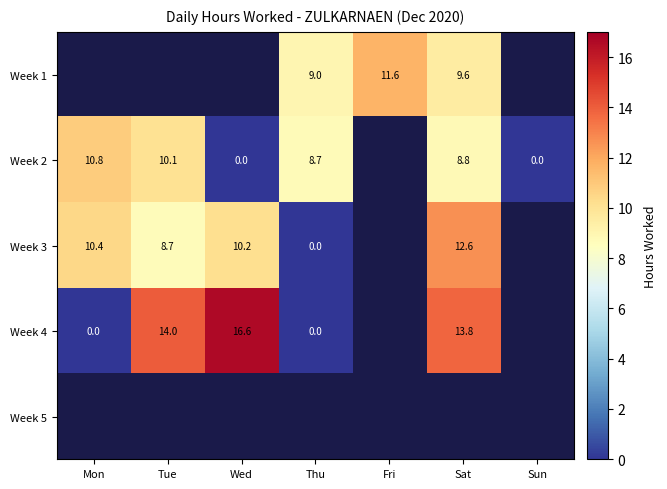

The value of Week 3 at Wed is 2.7. True or false?

False